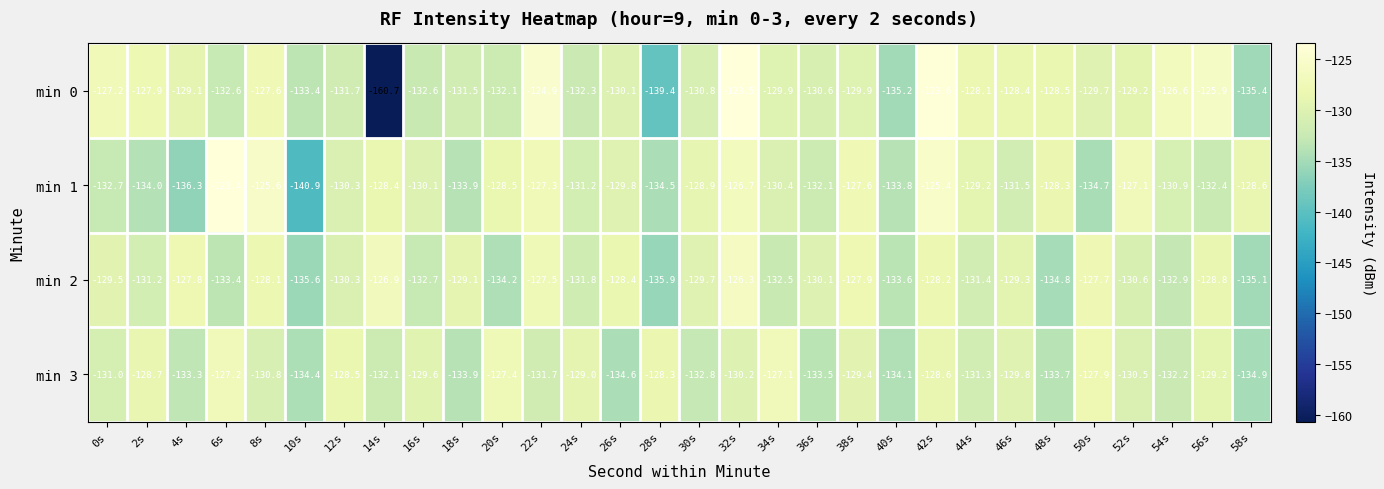

What is the difference between the min 3 values at 36s and 8s?

2.7